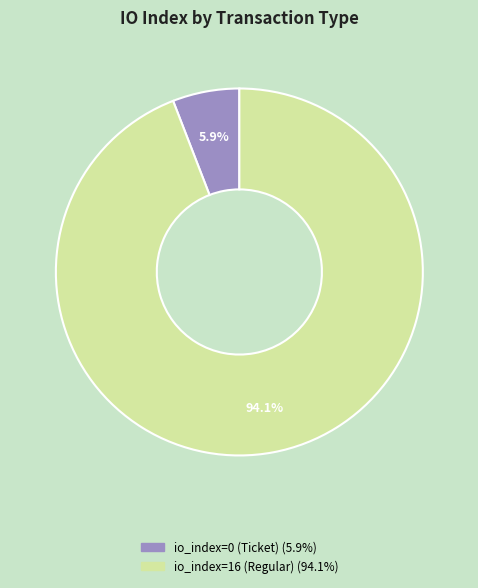

Rank the categories by value from lowest to highest.

io_index=0 (Ticket), io_index=16 (Regular)